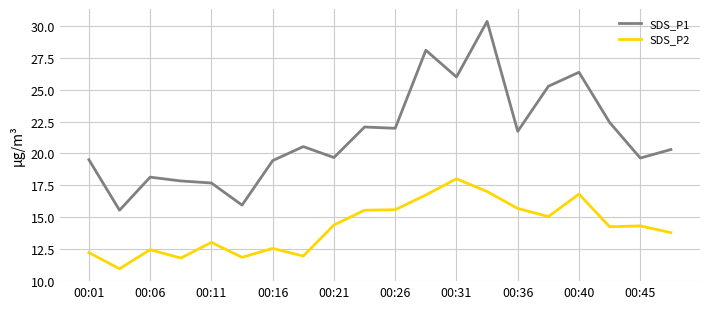

What is the minimum value shown in the chart?

10.9